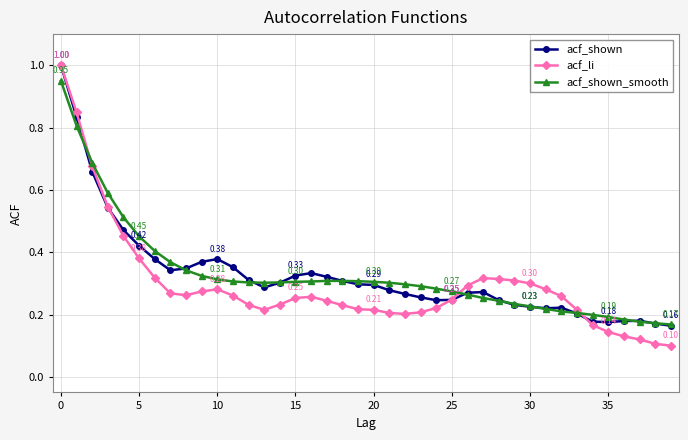

Which series has the largest range (max minus min)?

acf_li